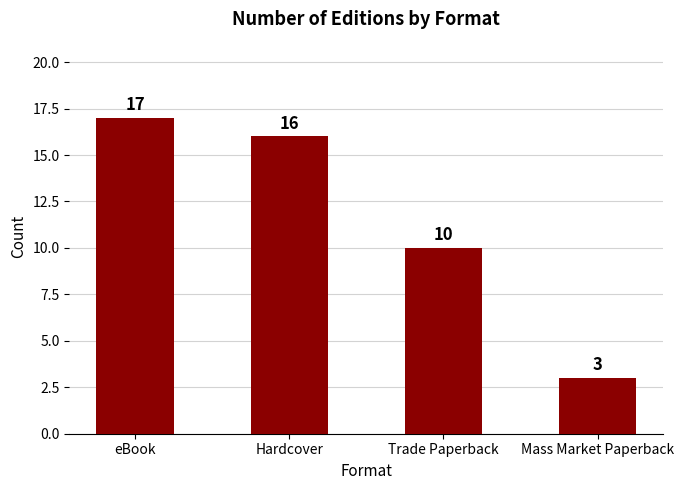

The chart shows a value of 17 at eBook. True or false?

True